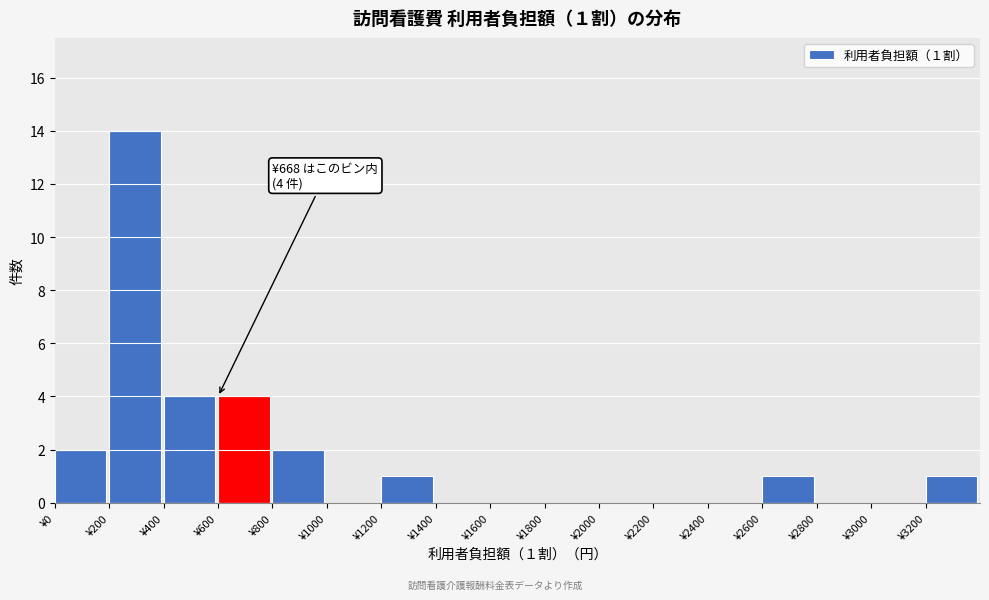

Which range on the x-axis has the tallest bar?

200 to 400